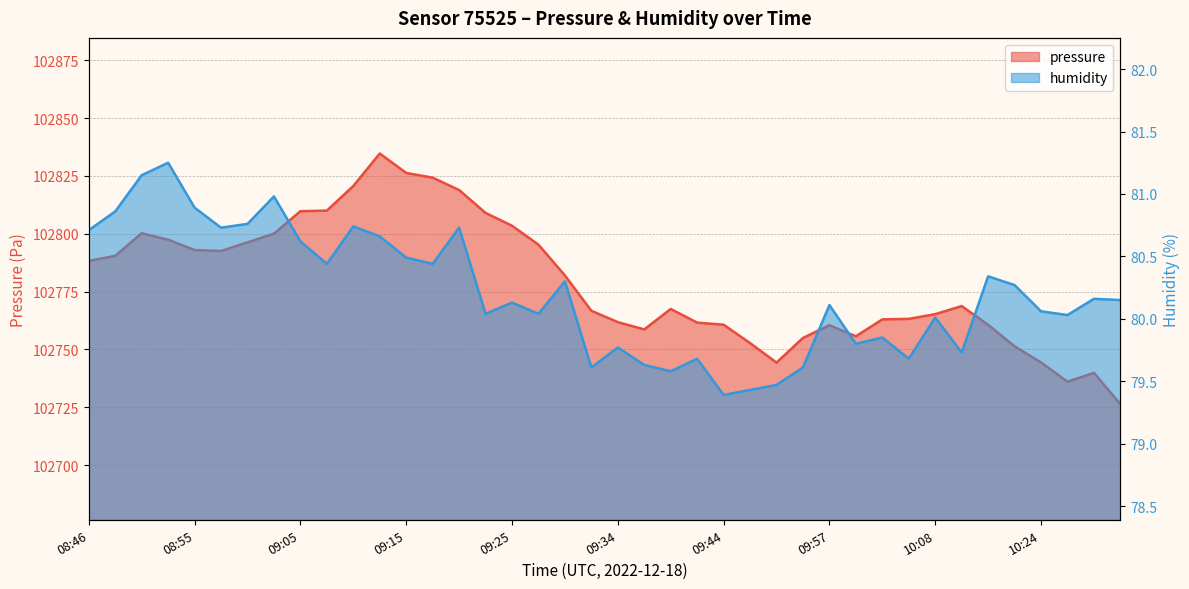

True or false: pressure has a value of 102763.2 at 10:05.

True